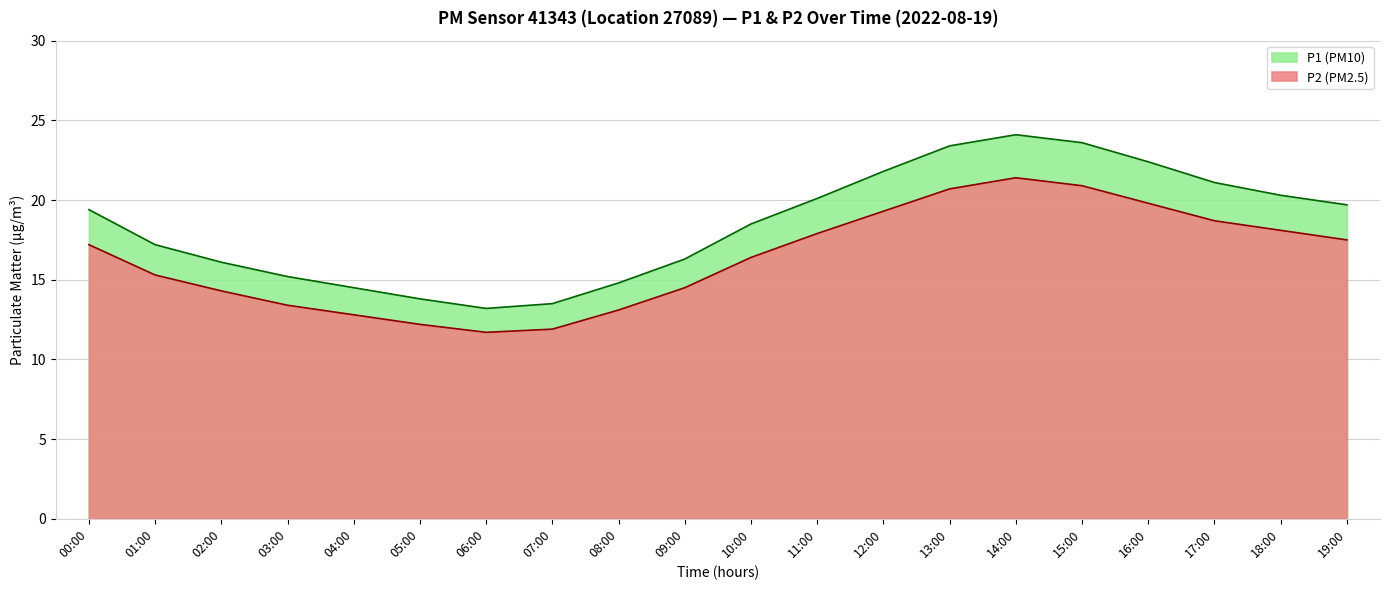

The value of P1 at 03:00 is 3.5. True or false?

False